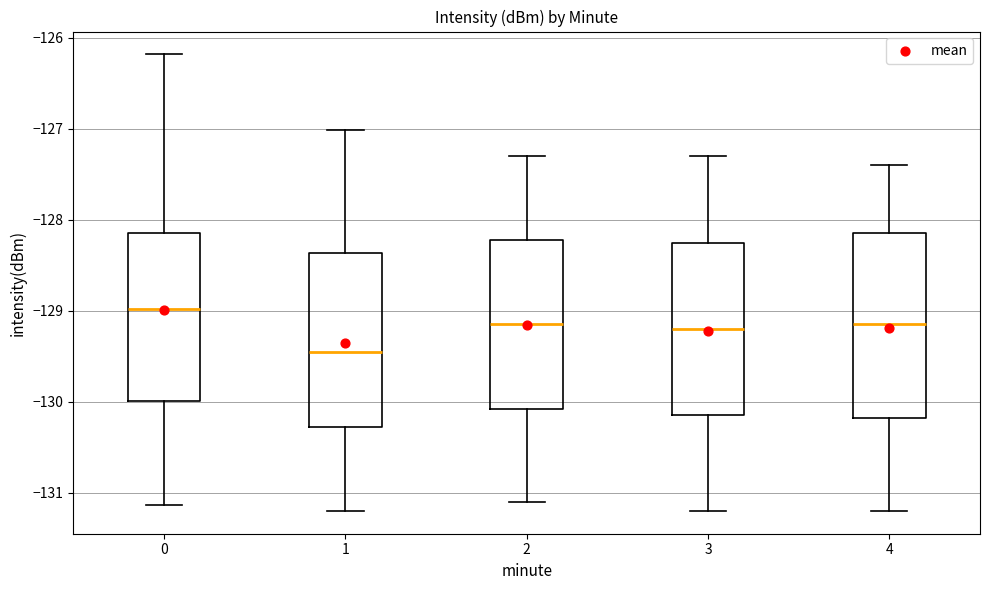

Where does the median line of the box at x = 2 sit on the y-axis? The values are not printed on the chart, so give them approximately, as read against the axis.

-129.1